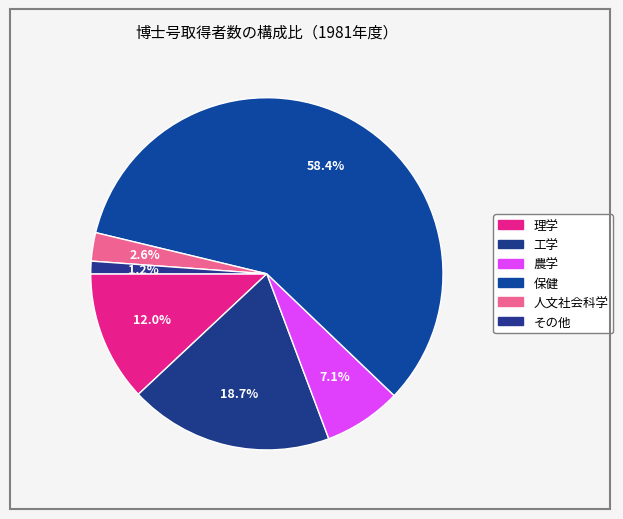

Rank the categories by value from lowest to highest.

その他, 人文社会科学, 農学, 理学, 工学, 保健